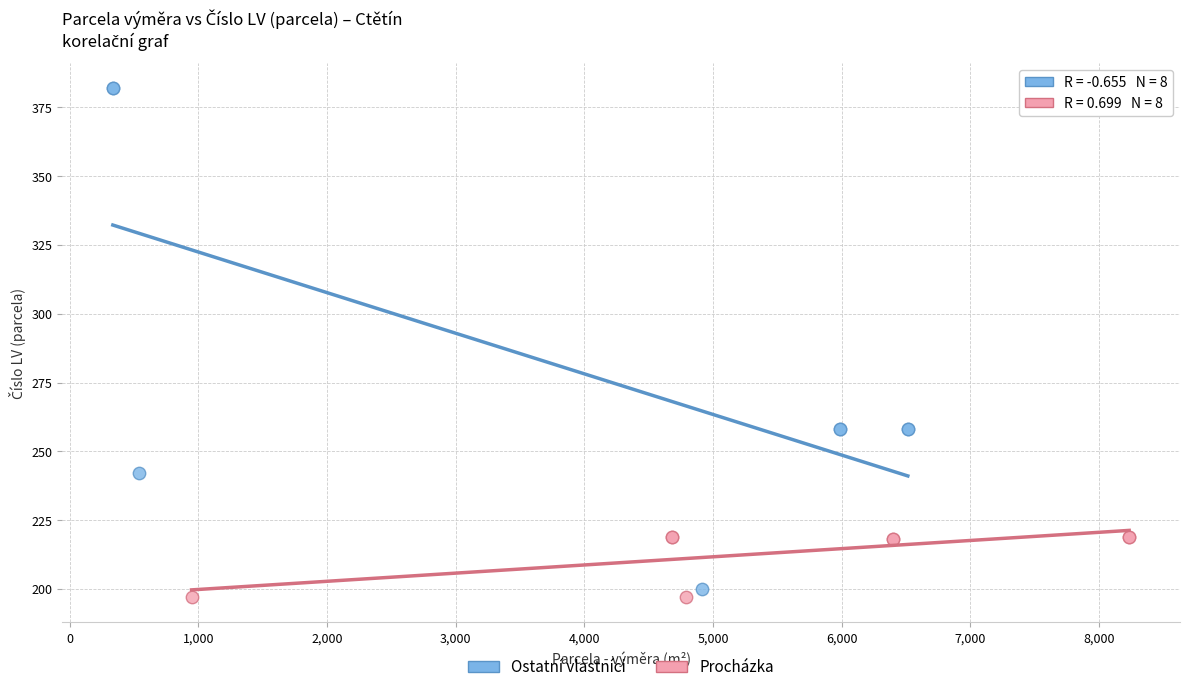

What are all the series names shown in the legend?

Ostatní vlastníci, Procházka